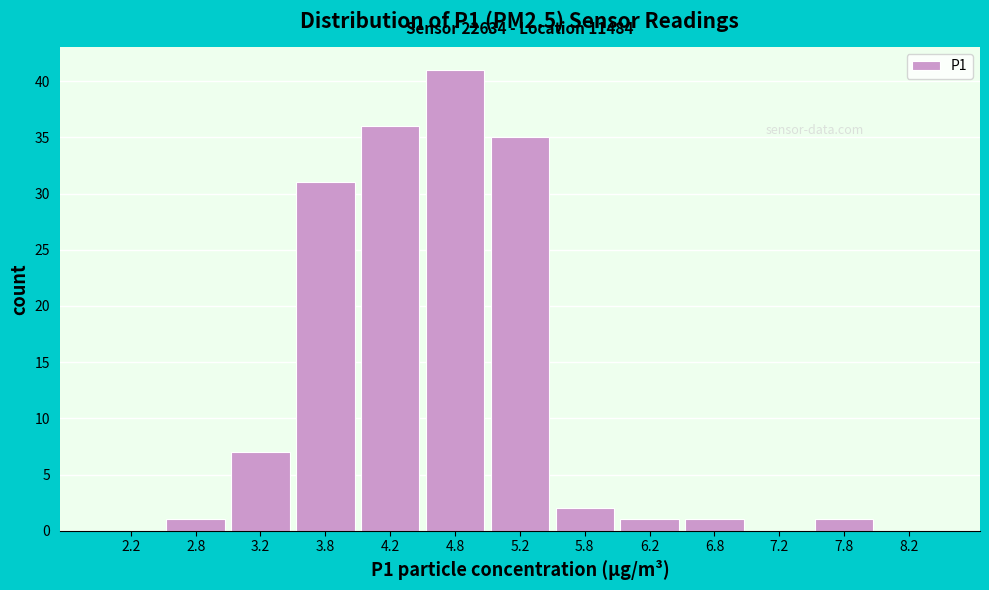

Which range on the x-axis has the tallest bar?

4.5 to 5.0